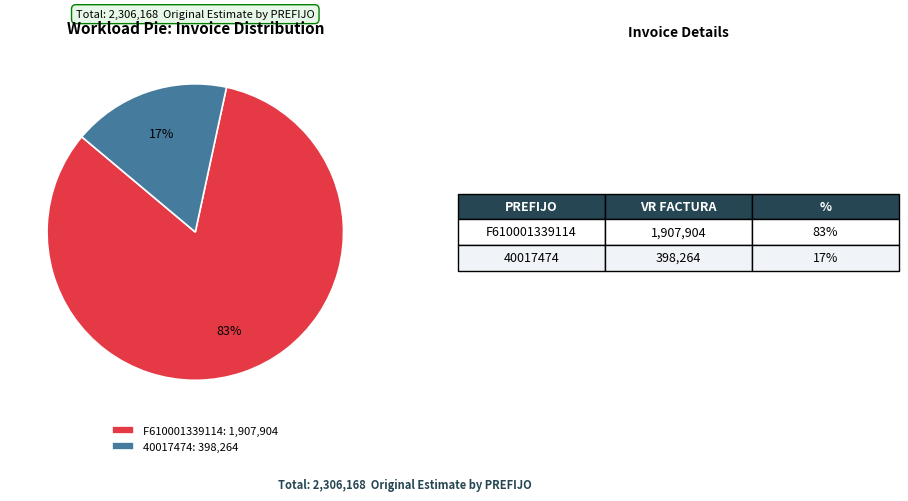

Between 40017474 and F610001339114, which is larger?

F610001339114